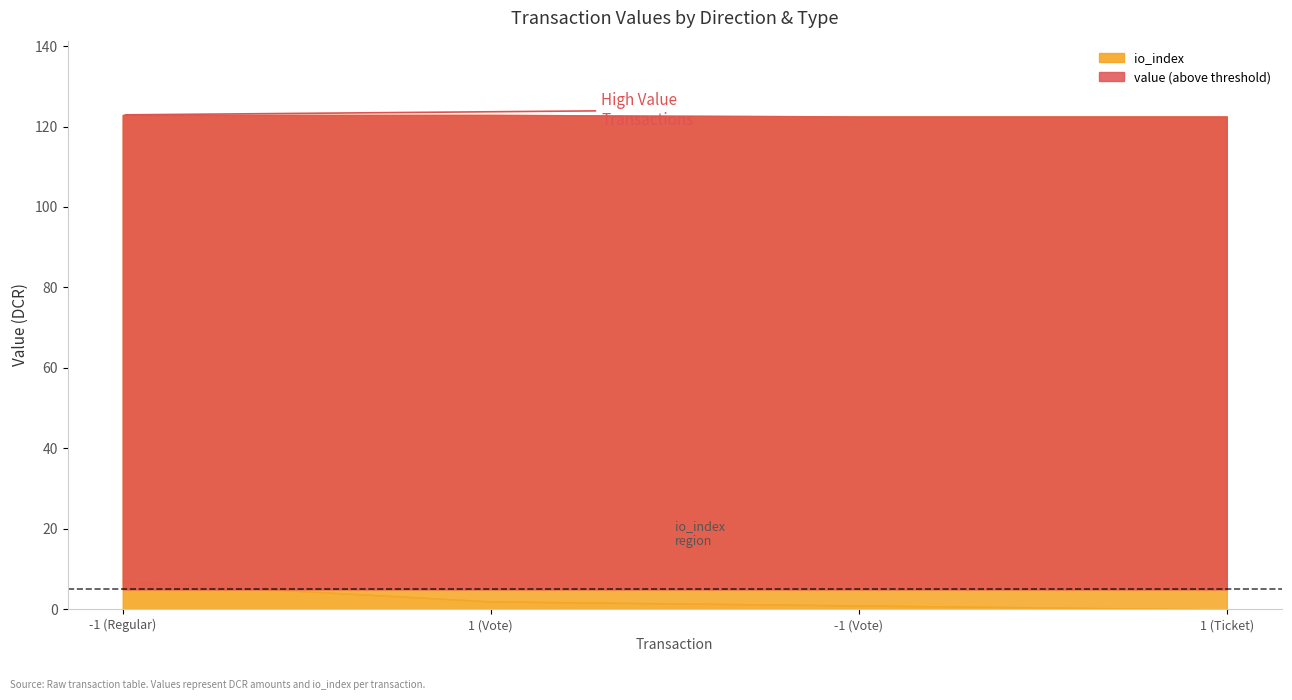

The value series shows 122.5 at -1 (Vote). True or false?

True